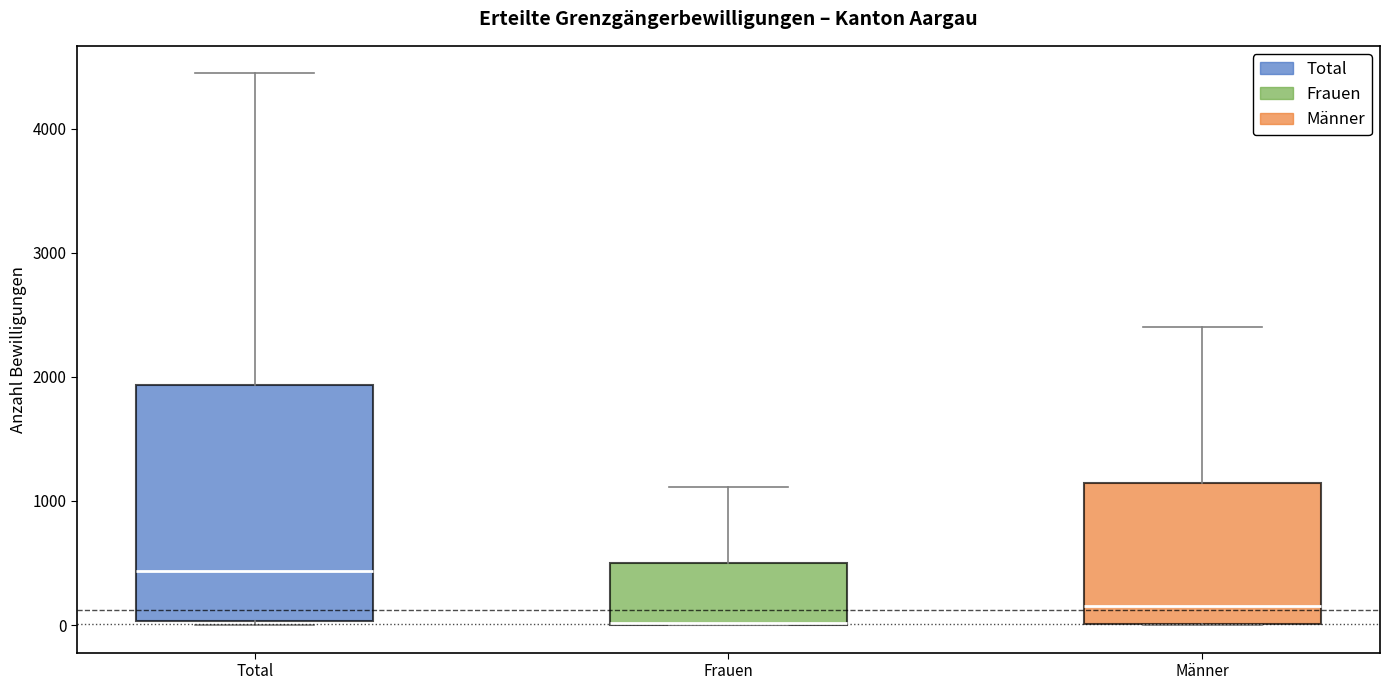

Where does the upper whisker of the box for Frauen end on the y-axis? The values are not printed on the chart, so give them approximately, as read against the axis.

1100